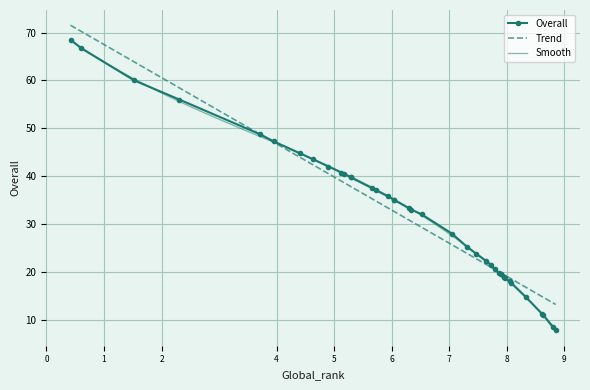

What are all the series names shown in the legend?

Overall, Trend, Smooth